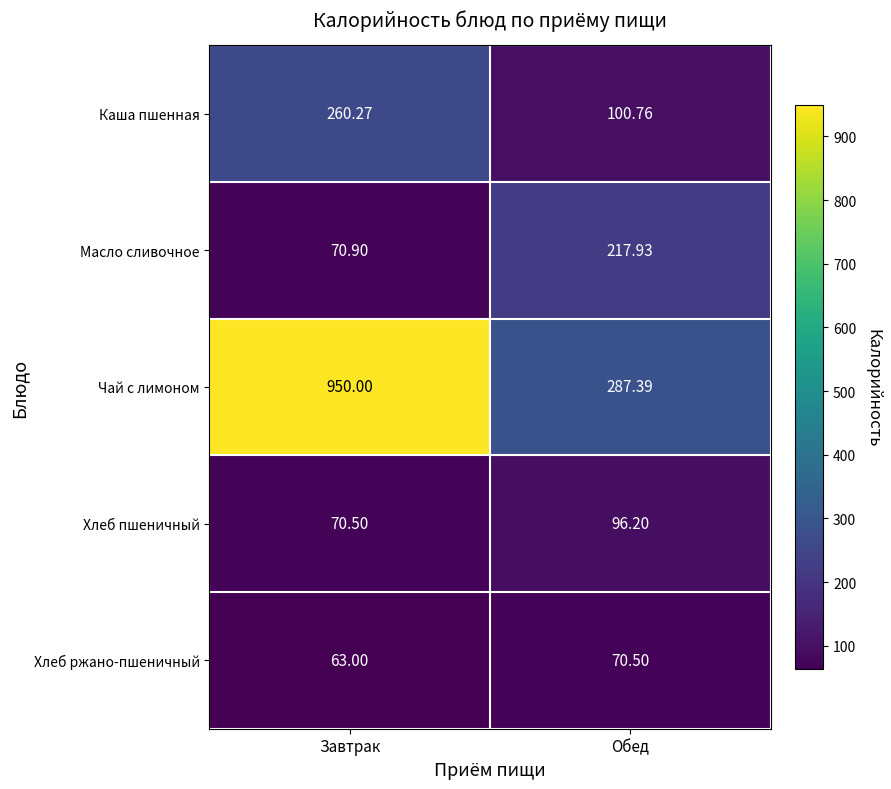

At which category does the chart reach its minimum across all series?

Завтрак